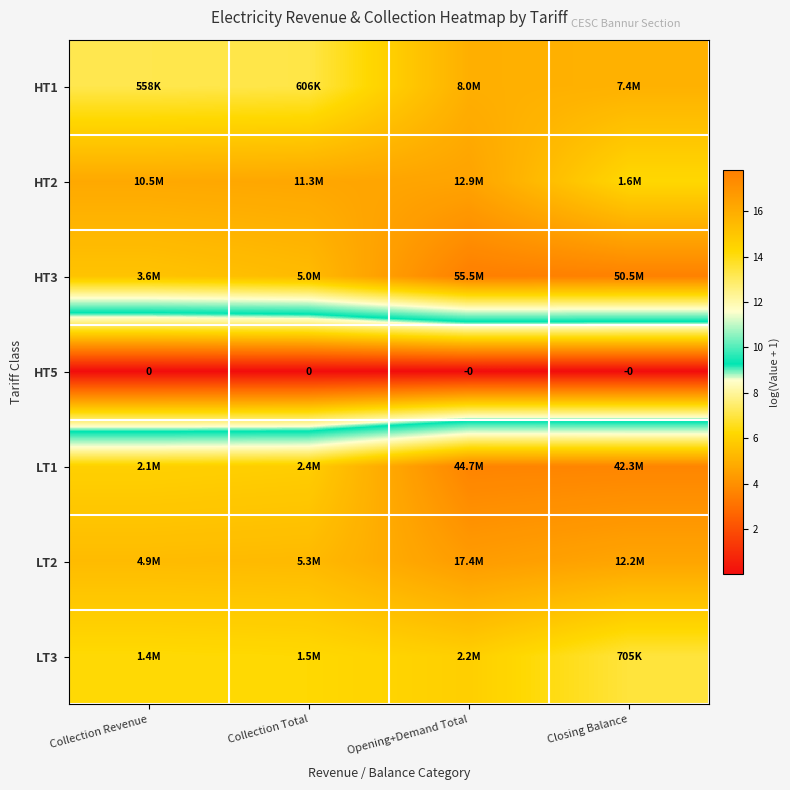

What is the total value across all series at Collection Total?

89.4